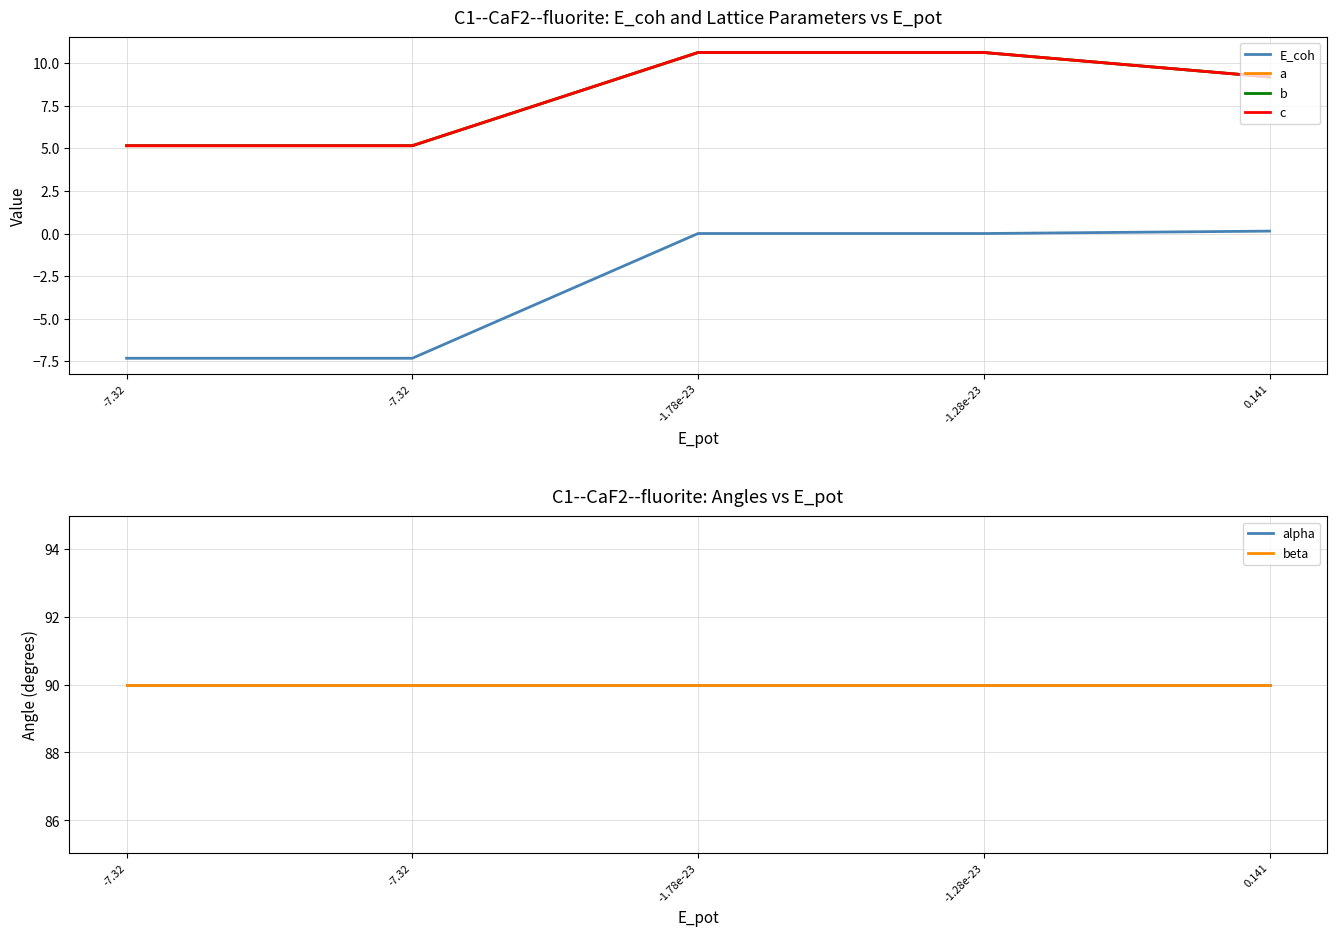

Which series changed the most between -7.32 and -7.32?

E_coh